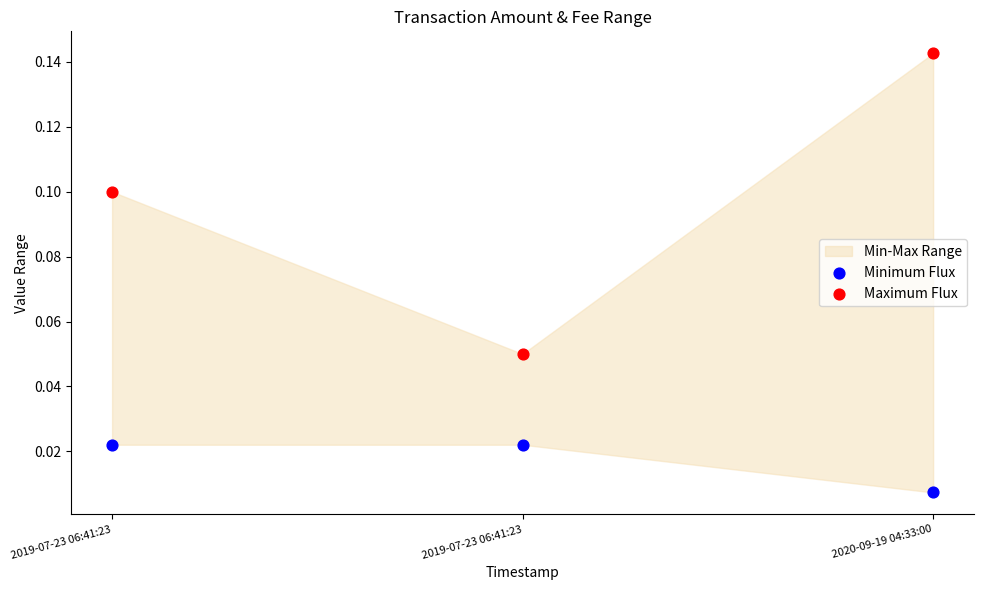

Which series reaches the maximum Y coordinate?

Maximum Flux